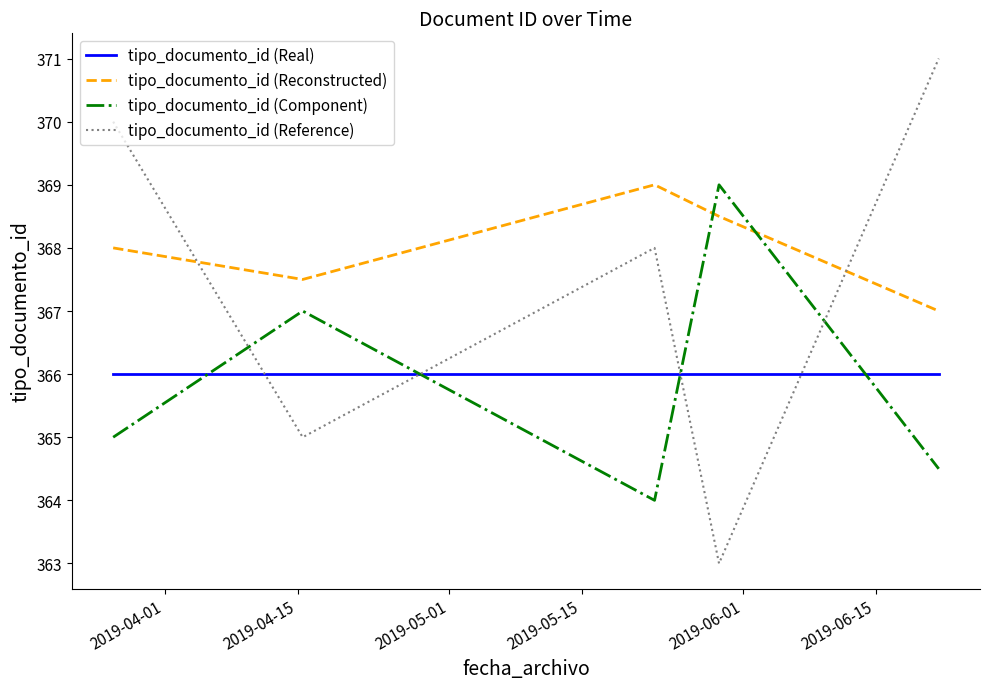

What is the highest value of the tipo_documento_id (Reference) series?

371.0